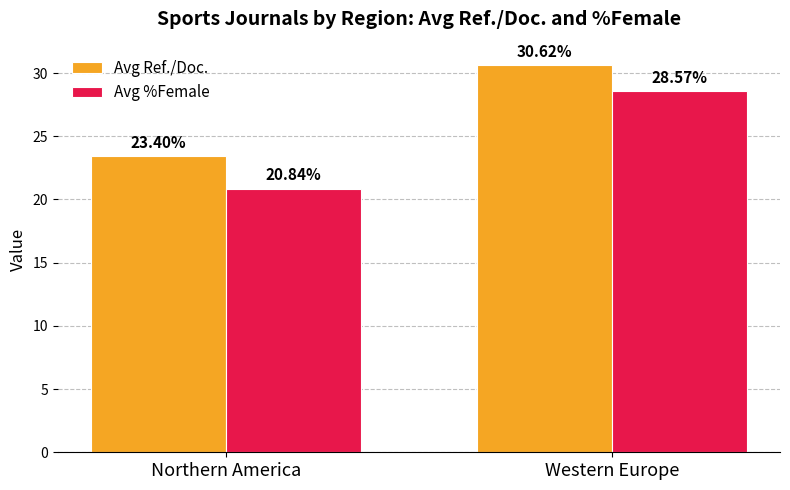

The value of Avg Ref./Doc. at Western Europe is 30.6. True or false?

True